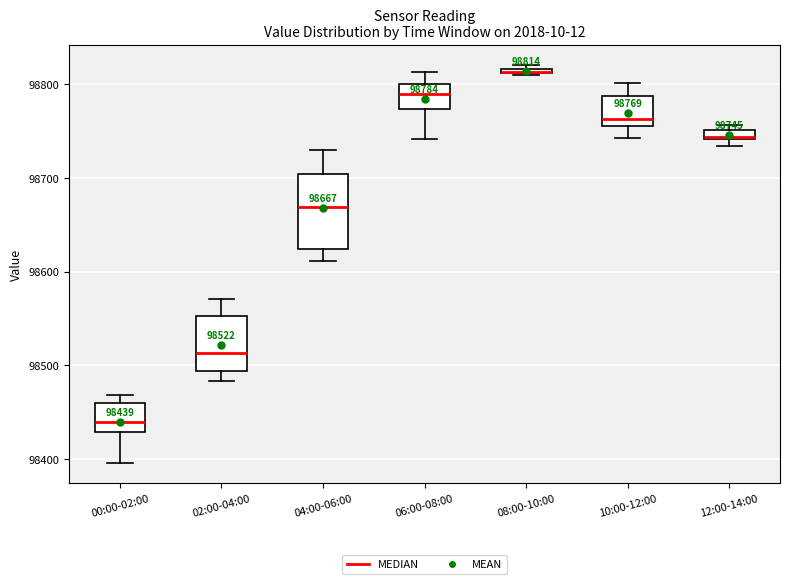

Comparing the boxes themselves (not the whiskers), which one is the tallest?

04:00-06:00